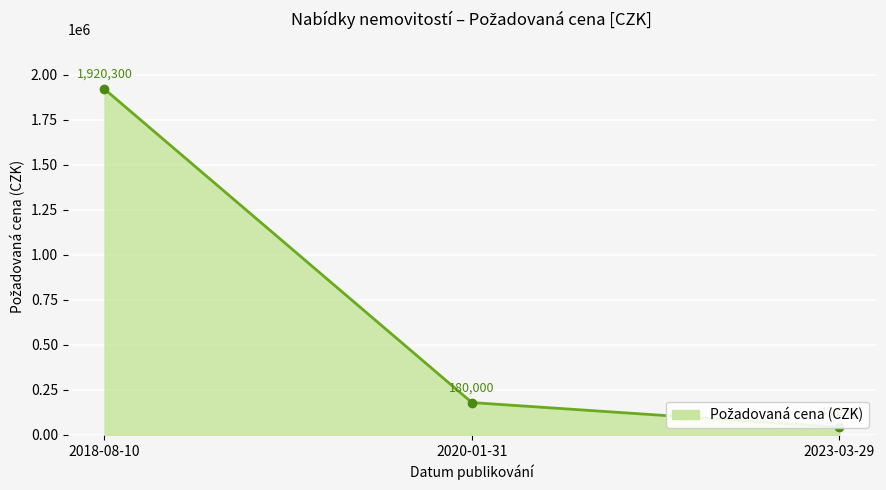

What is the label of the 1st point from the right?

2023-03-29